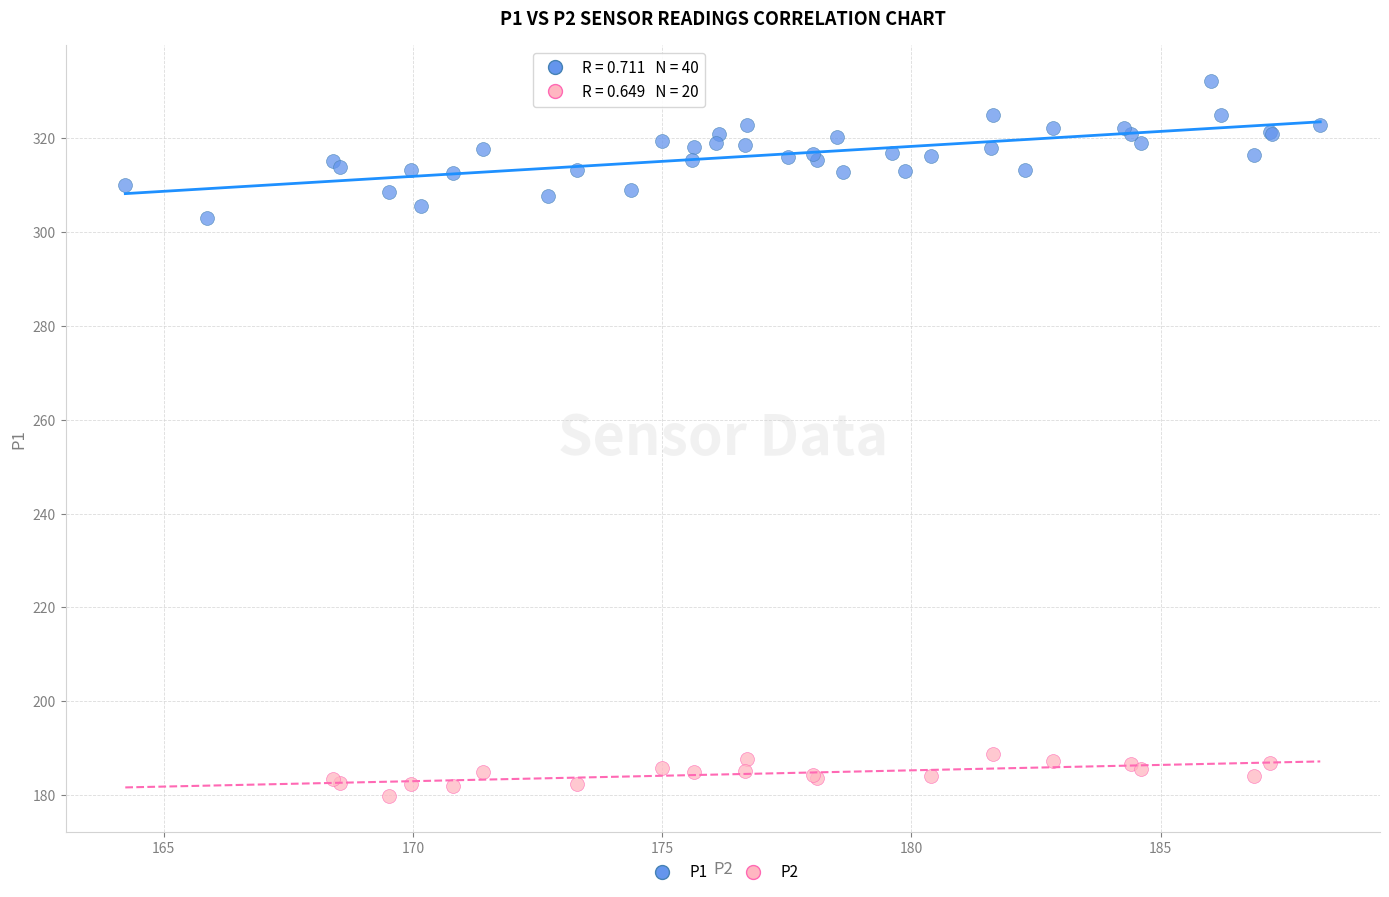

Which series reaches the maximum Y coordinate?

P1